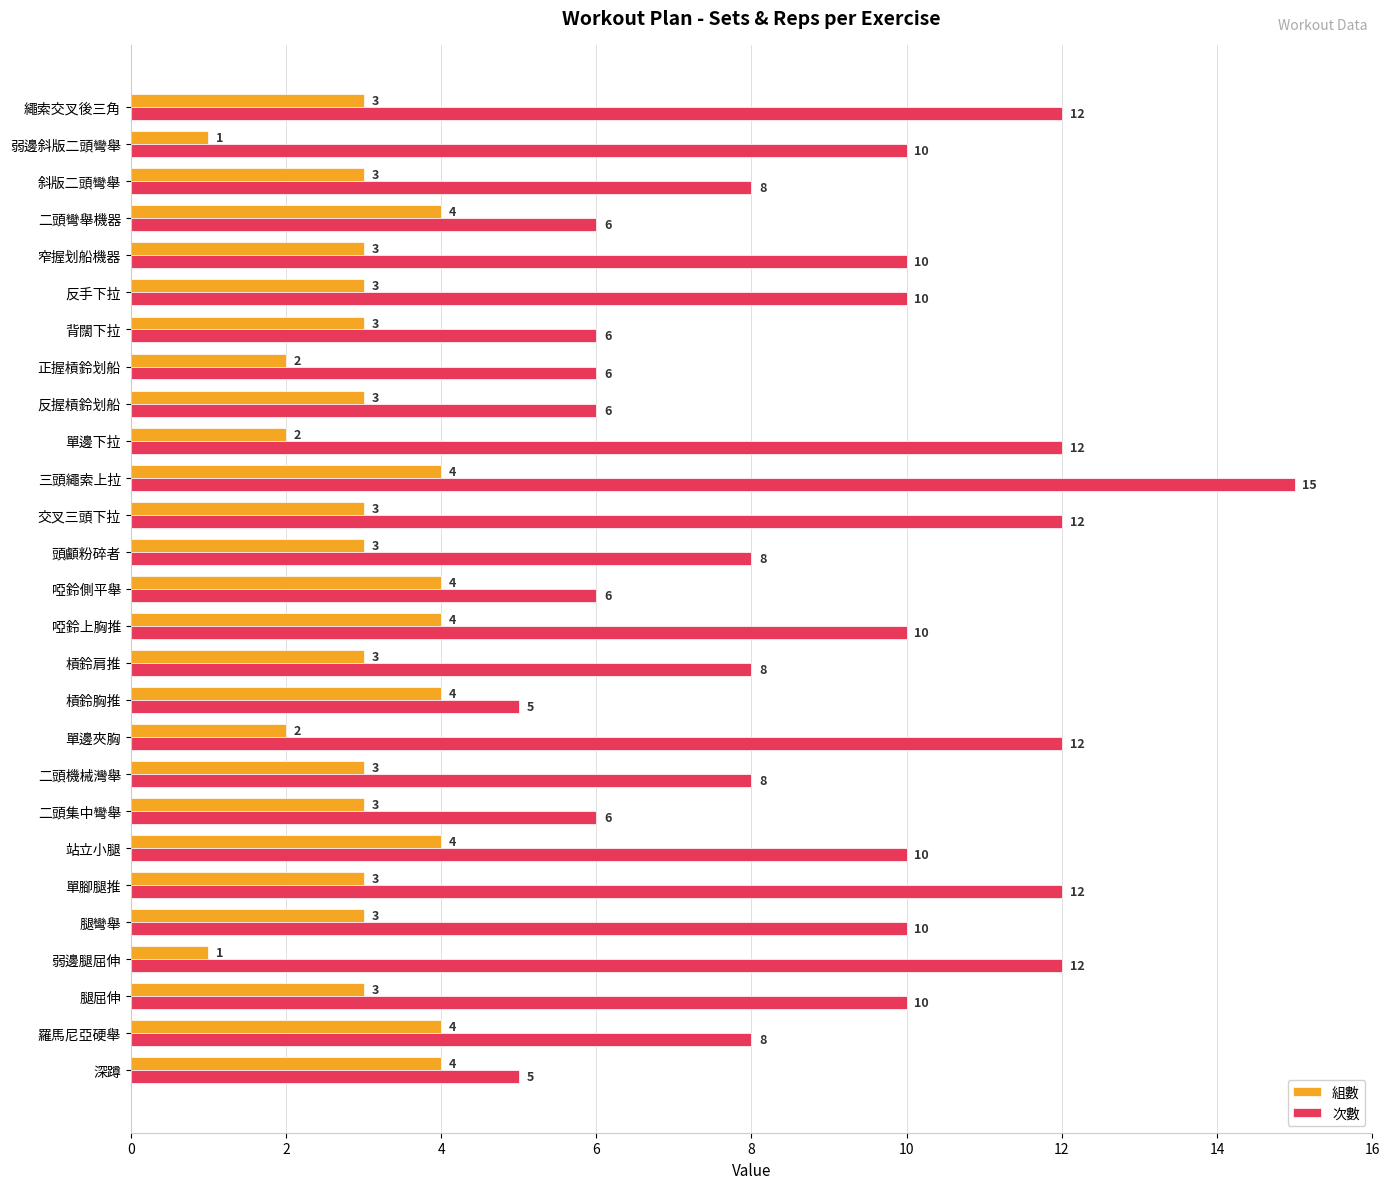

At which category is the sum across all series the highest?

三頭繩索上拉